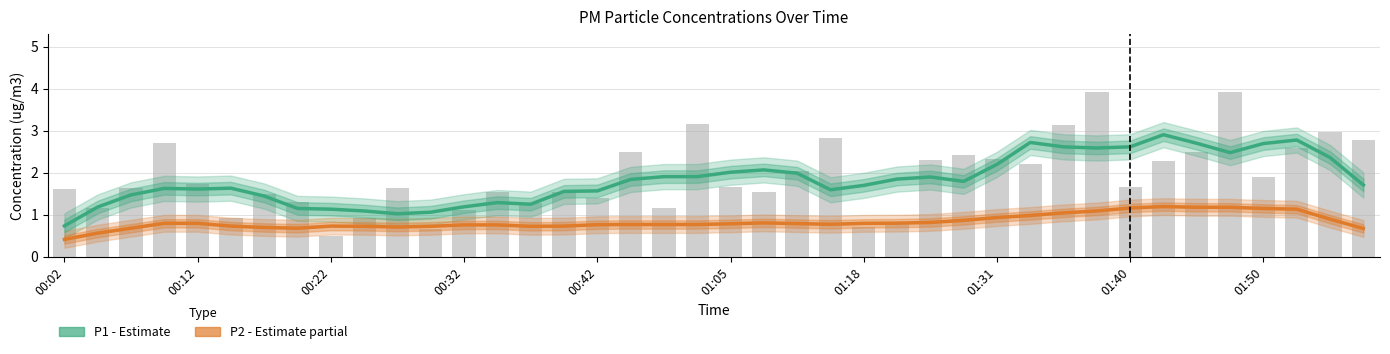

Rank the series at 01:31 from lowest to highest value.

P2 (PM2.5), P1 (PM10)